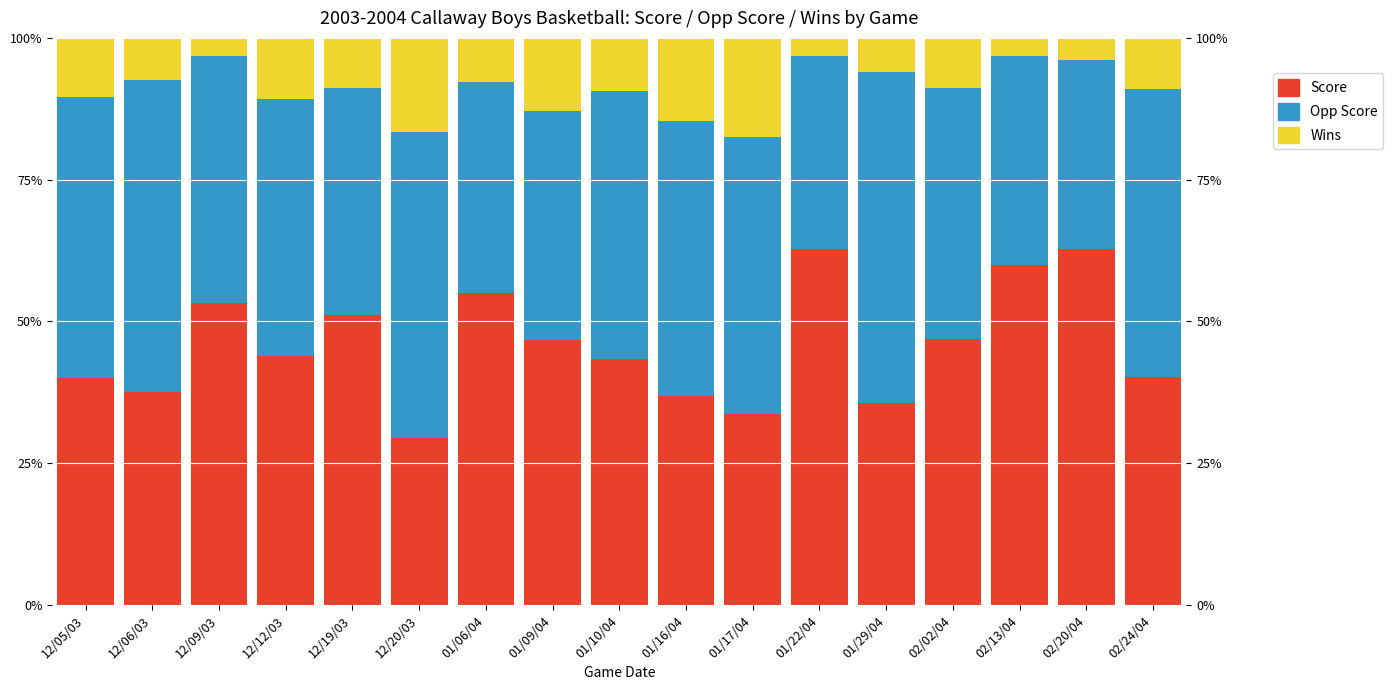

Which category has the highest value in the Opp Score series?

01/29/04